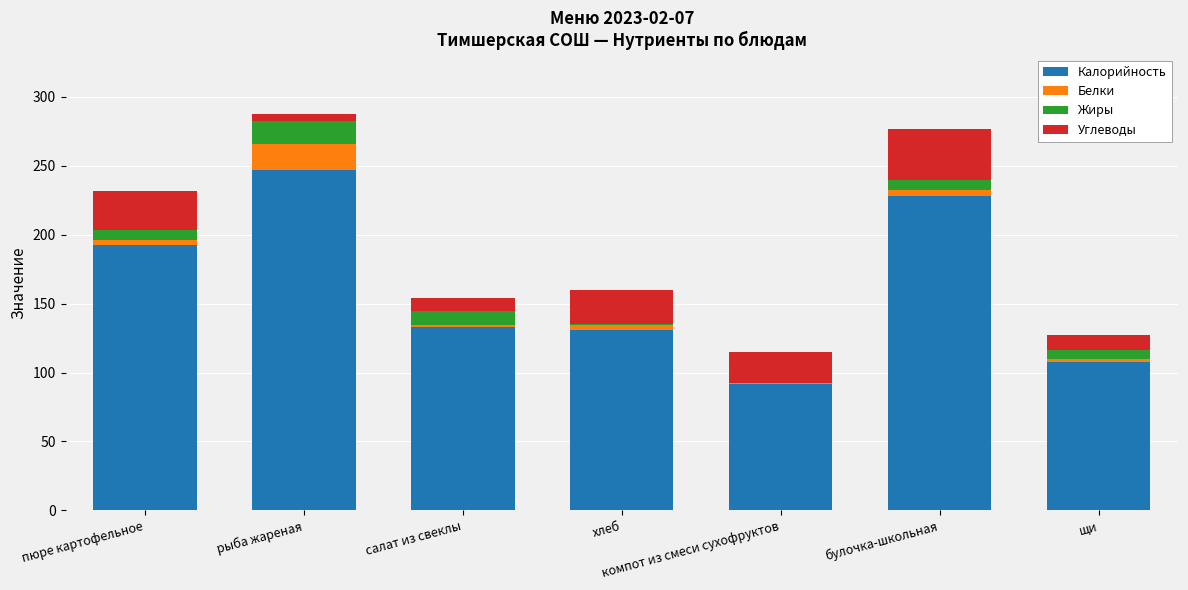

Are the bars horizontal?

No